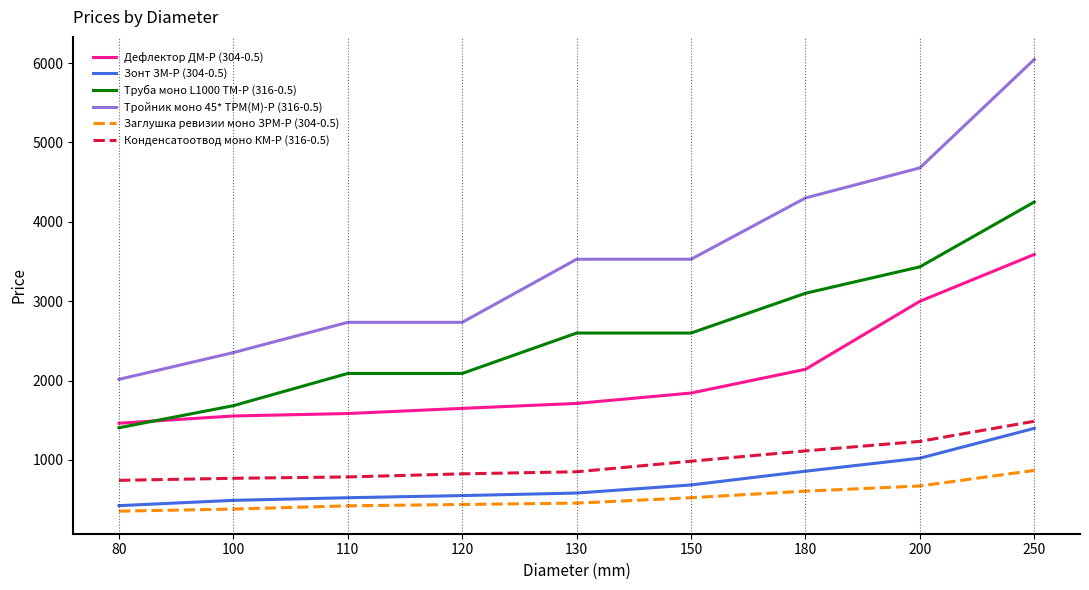

What is the maximum value shown in the chart?

6045